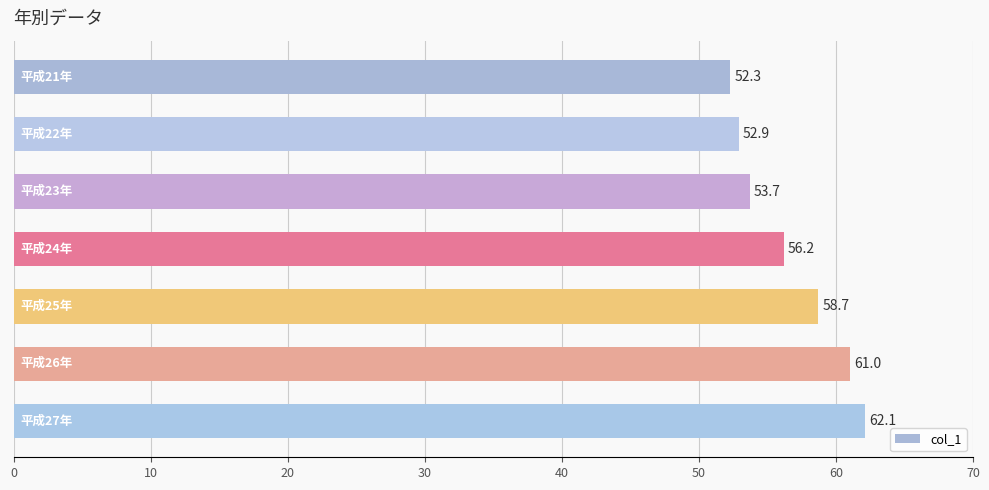

How many bars are there in total?

7